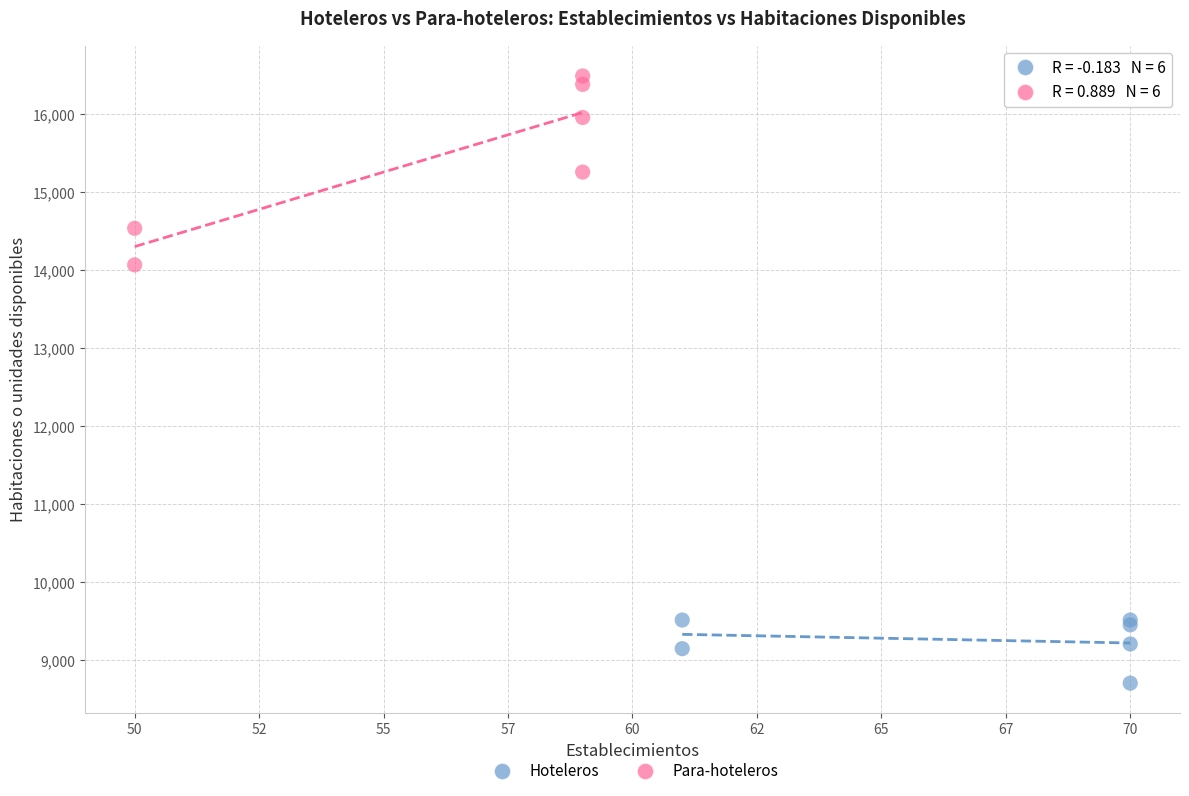

Which series has the largest Y range (max minus min)?

Para-hoteleros